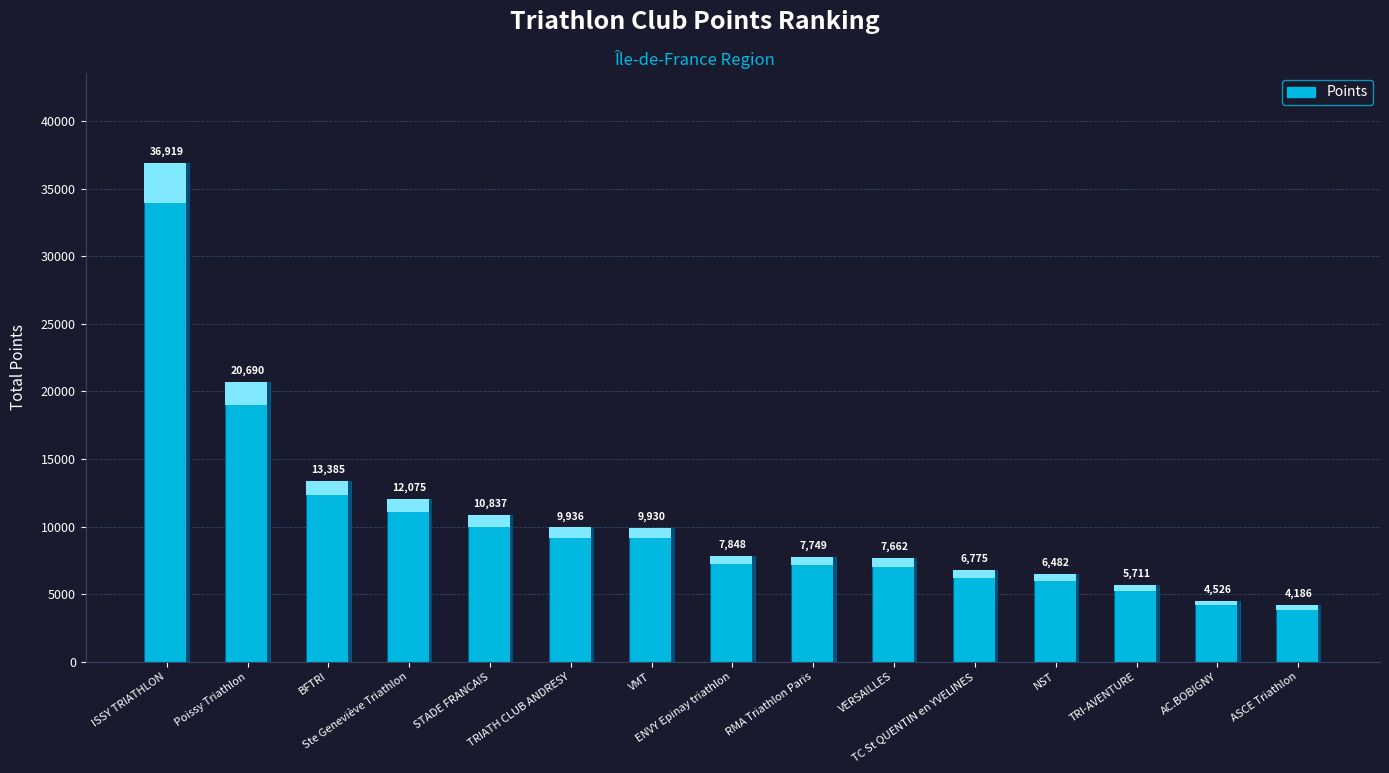

Count the number of data series in this chart.

1